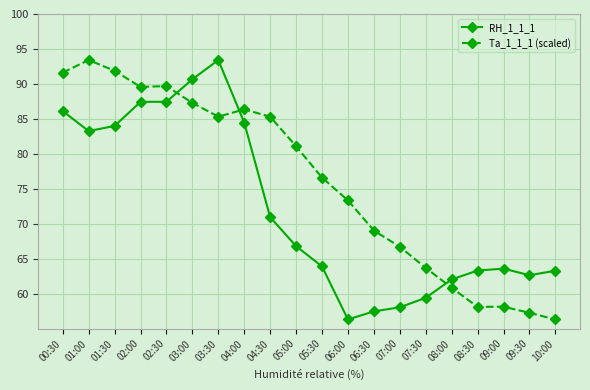

At which label does RH_1_1_1 first exceed 66?

00:30